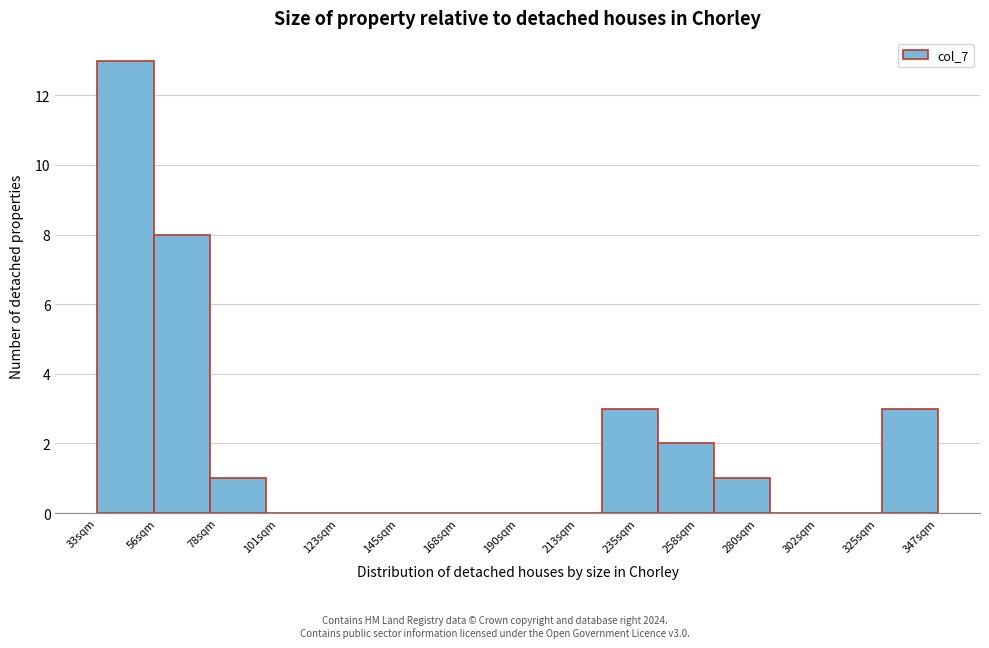

Reading left to right, list all the values displayed in this chart.

33sqm=13	56sqm=8	78sqm=1	101sqm=0	123sqm=0	145sqm=0	168sqm=0	190sqm=0	213sqm=0	235sqm=3	258sqm=2	280sqm=1	302sqm=0	325sqm=0	347sqm=3